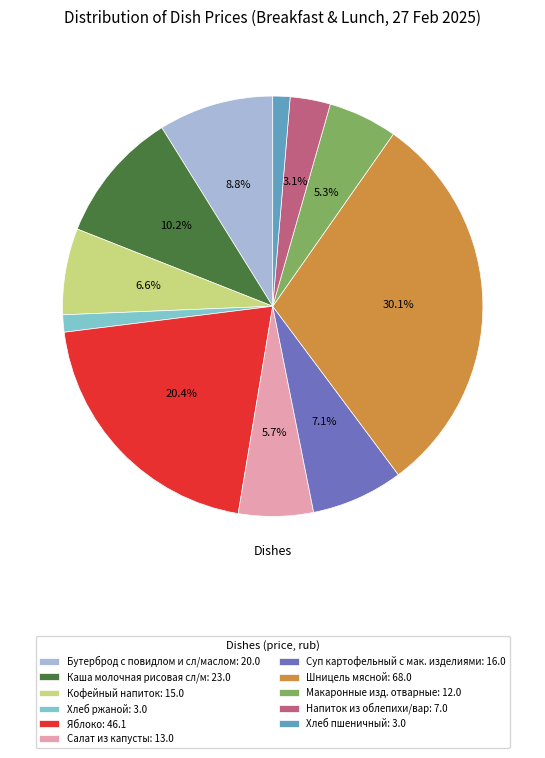

Between Каша молочная рисовая сл/м and Суп картофельный с мак. изделиями, which is larger?

Каша молочная рисовая сл/м